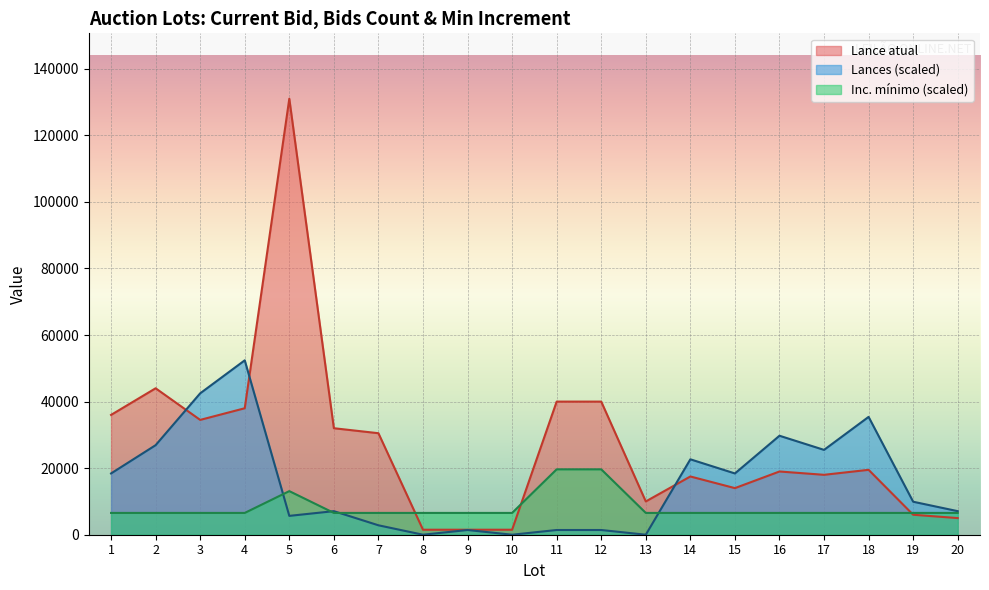

The Inc. minimo series shows 4181.5 at 1. True or false?

False